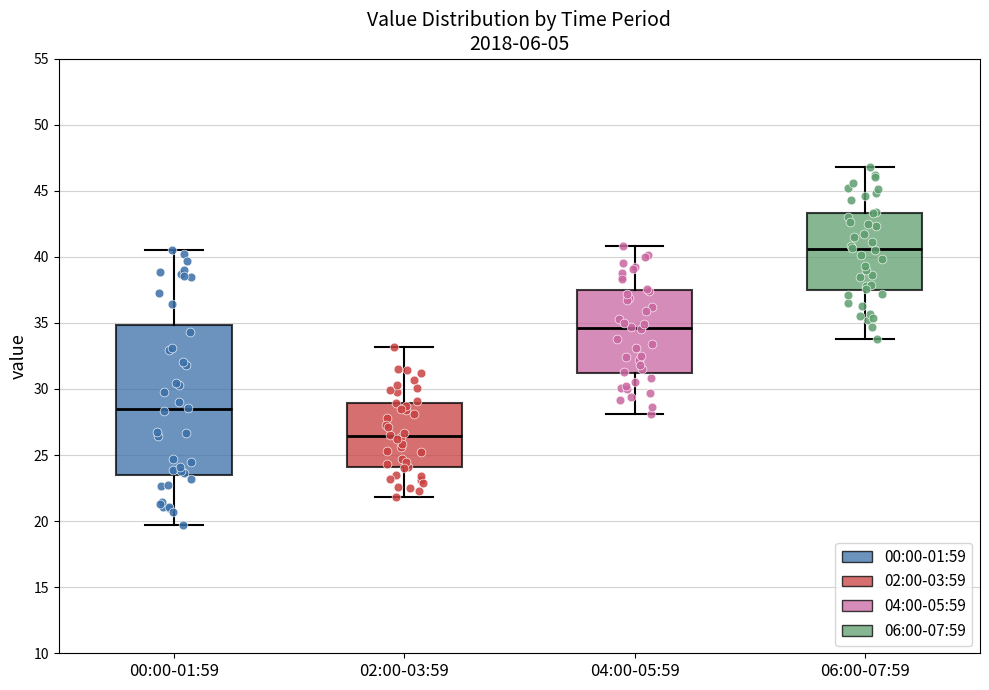

Which box is the tallest, from its lower edge to its upper edge?

00:00-01:59